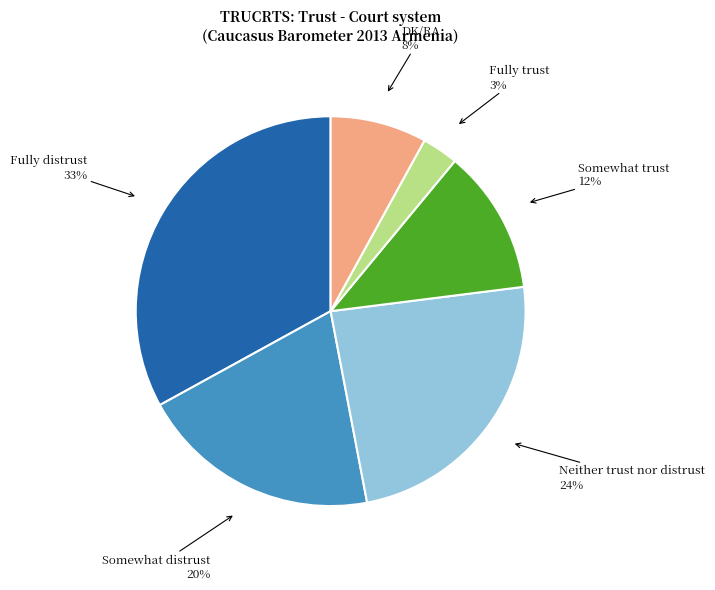

How many segments does this pie chart have?

6